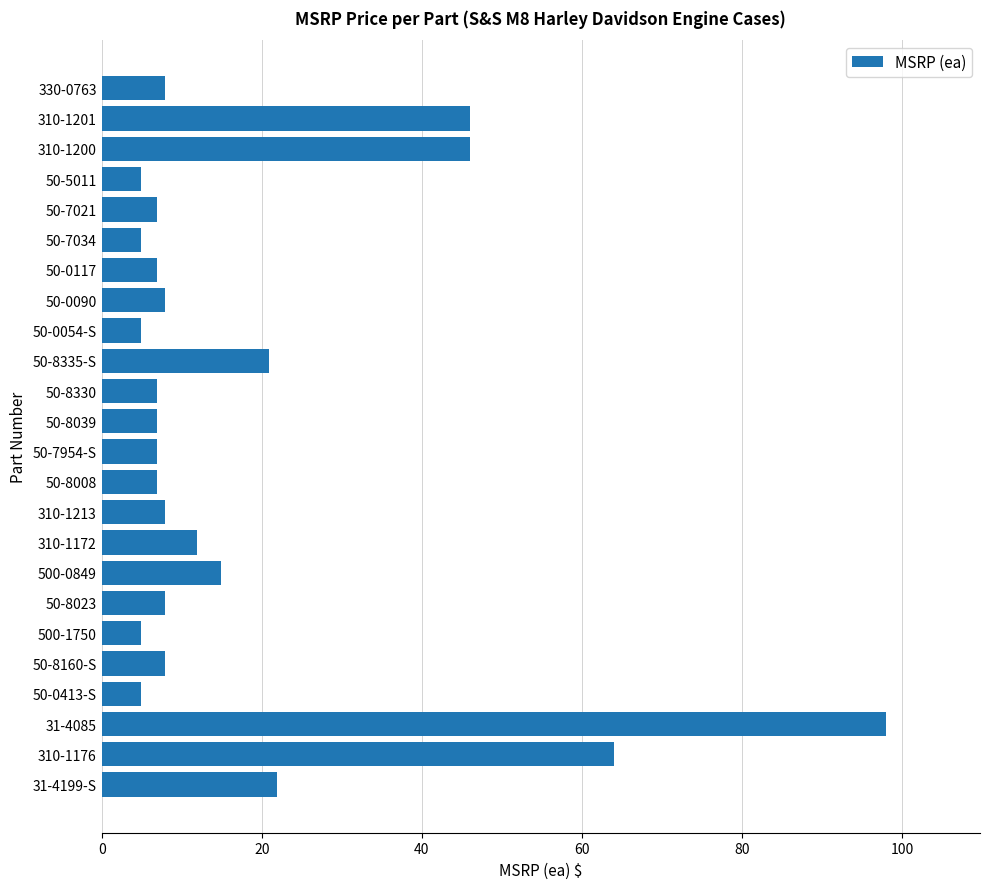

What is the sum of all values?

429.8